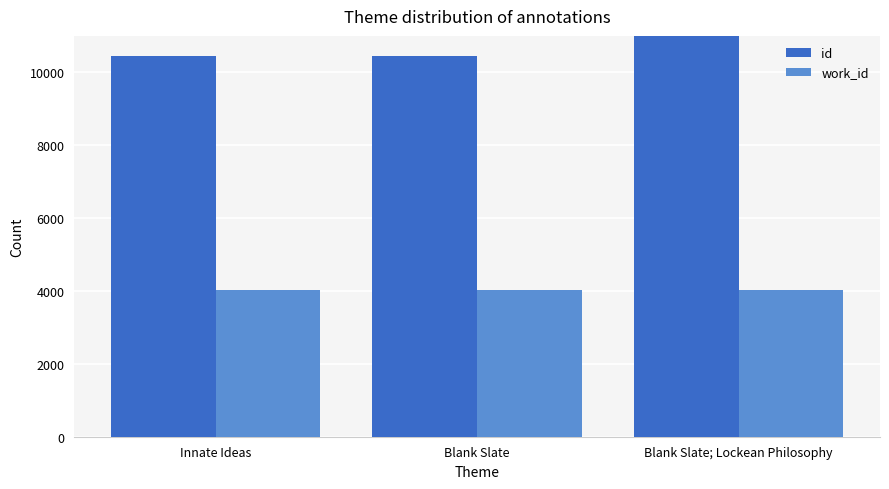

What is the smallest value displayed?

4034